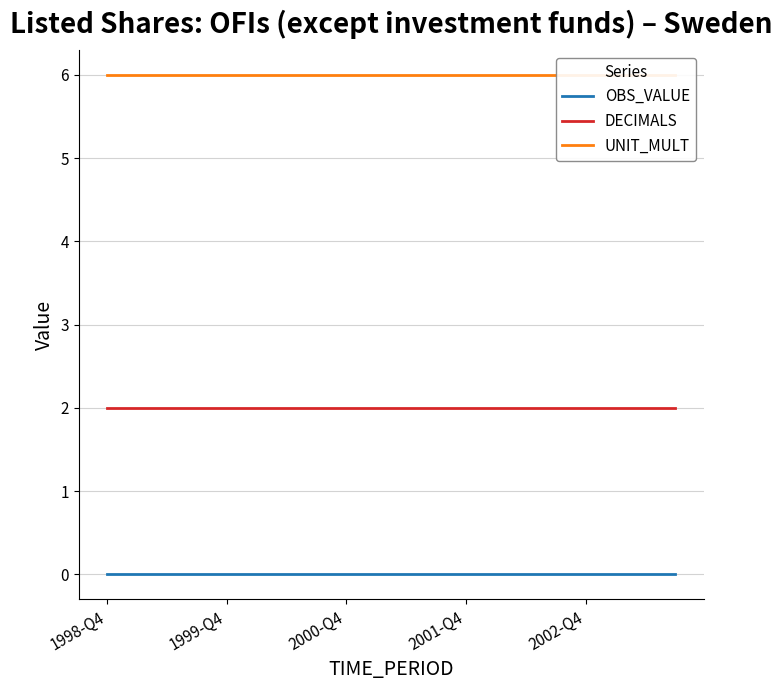

True or false: OBS_VALUE and DECIMALS intersect in this chart.

False